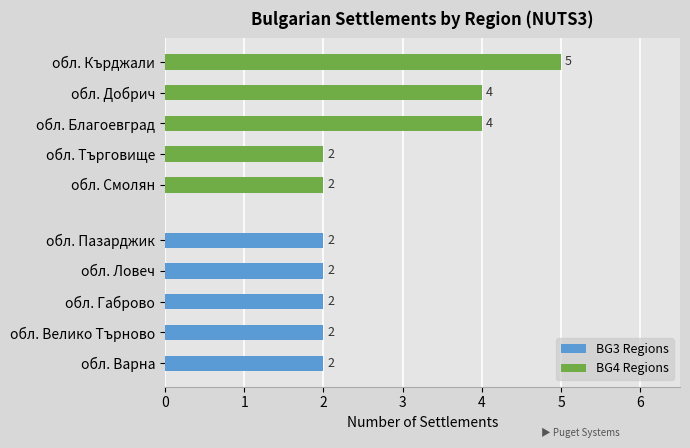

Count the number of data series in this chart.

2